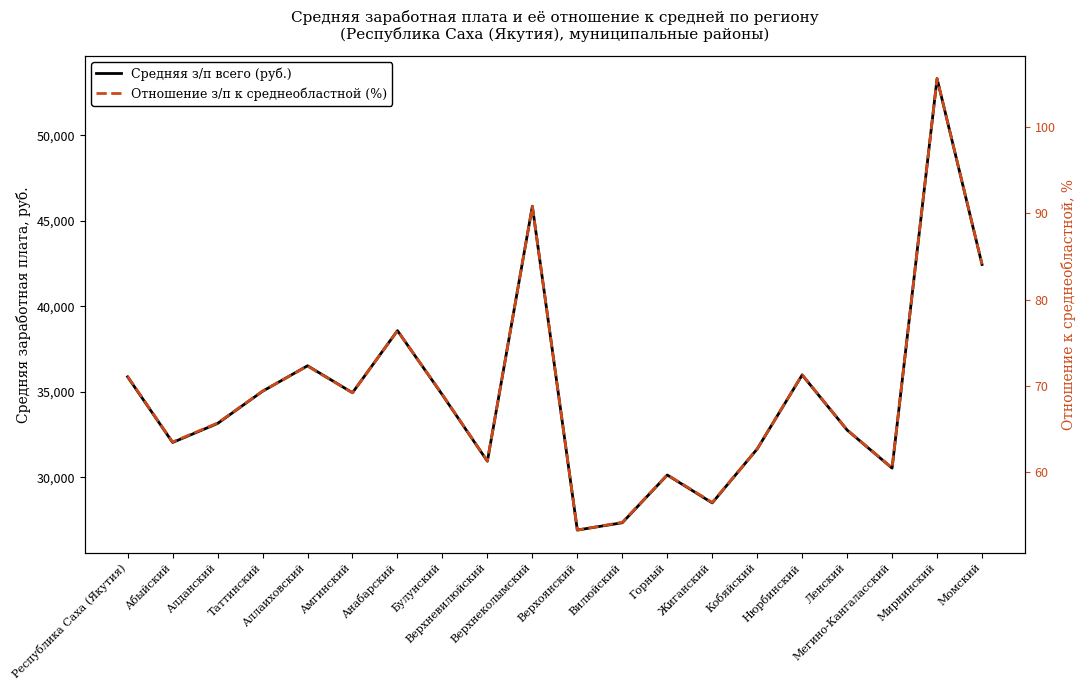

How many values in the Отношение з/п к среднеобластной (%) series are below 69?

10